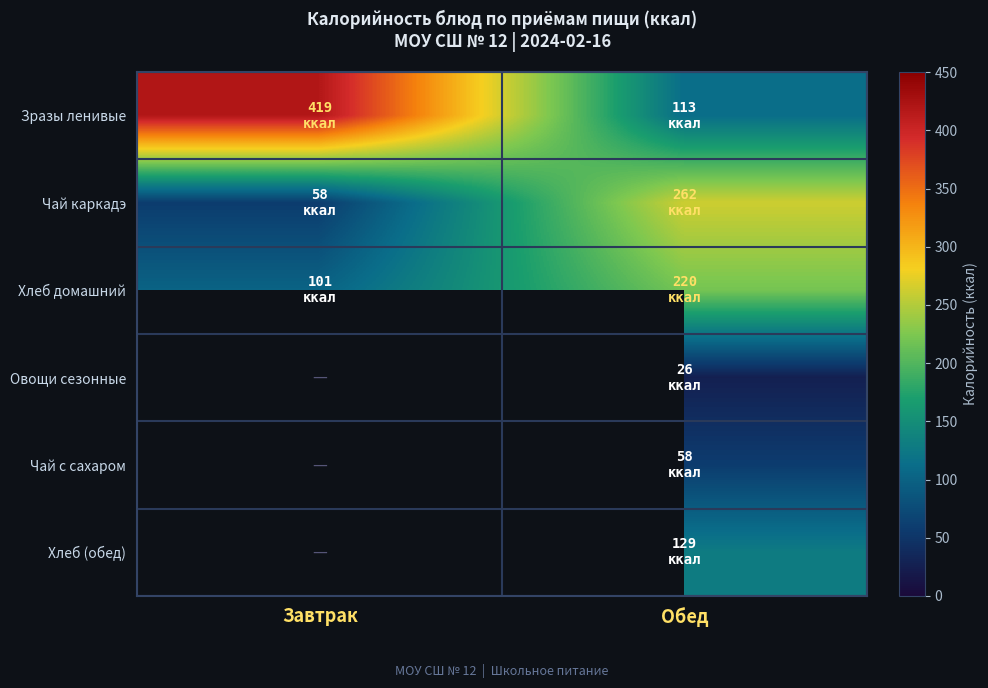

What is the approximate value of Зразы ленивые at Завтрак?

419.0